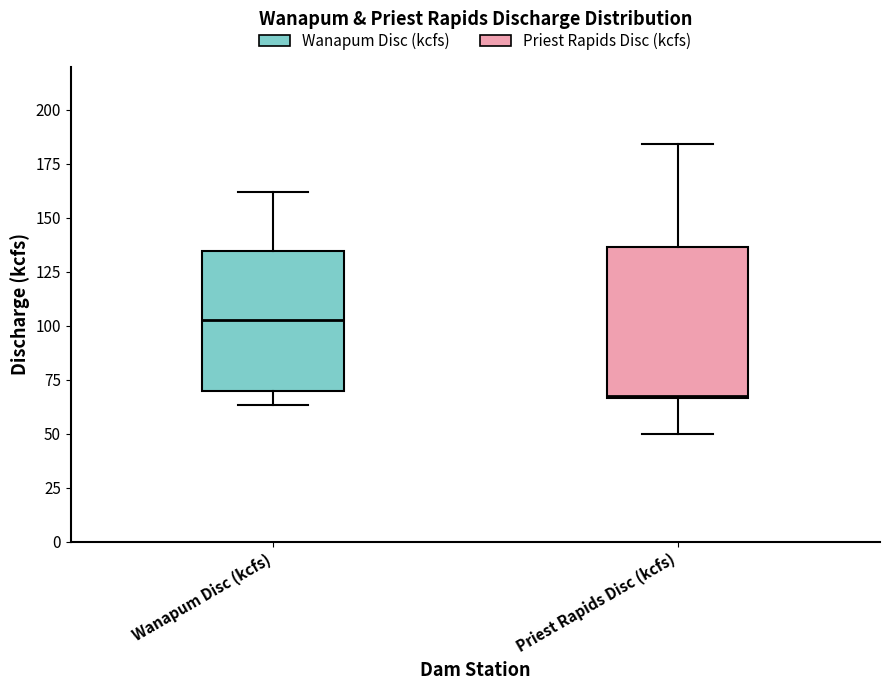

Reading left to right, transcribe this box plot: for each box, give where its median line is, the range the box spans, and where its two whiskers end, as read against the y-axis. The values are not printed on the chart, so give them approximately, as read against the axis.

Wanapum Disc (kcfs): median 105, box 70 to 135, whiskers 65 to 160
Priest Rapids Disc (kcfs): median 70, box 65 to 135, whiskers 50 to 185